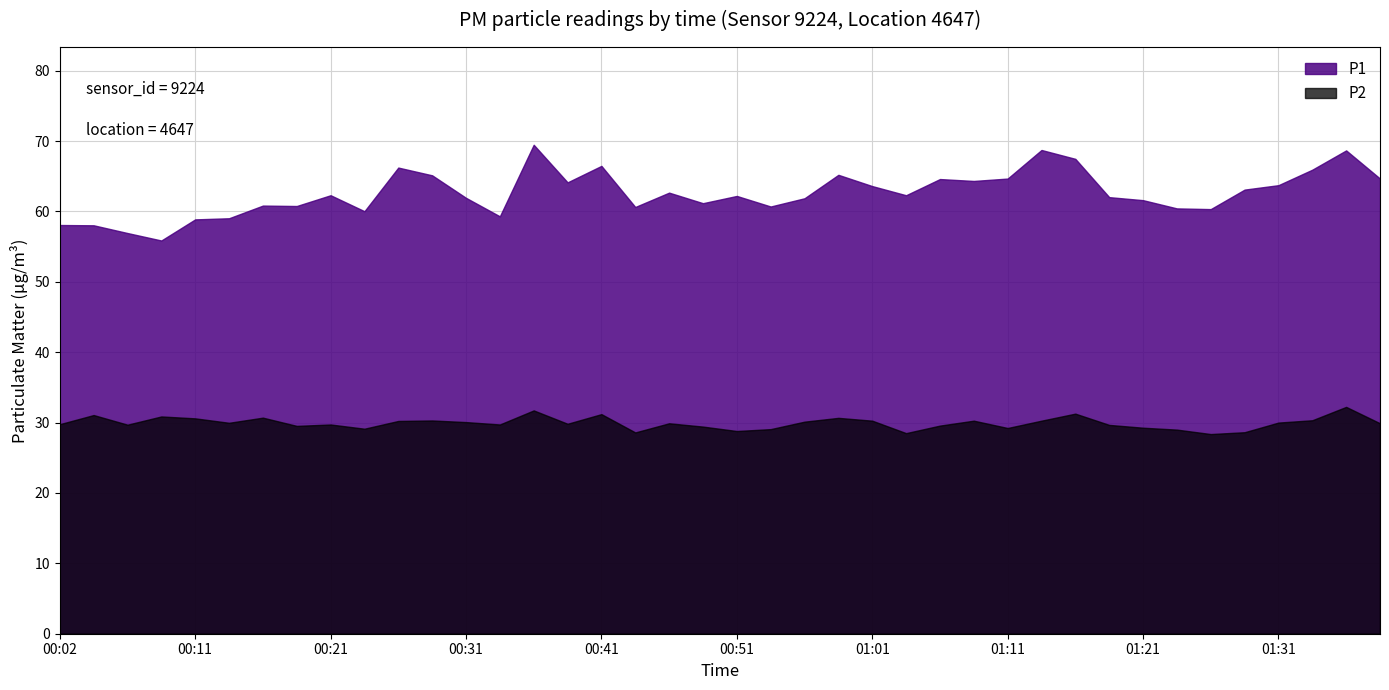

Rank the series at 00:14 from highest to lowest value.

P1, P2